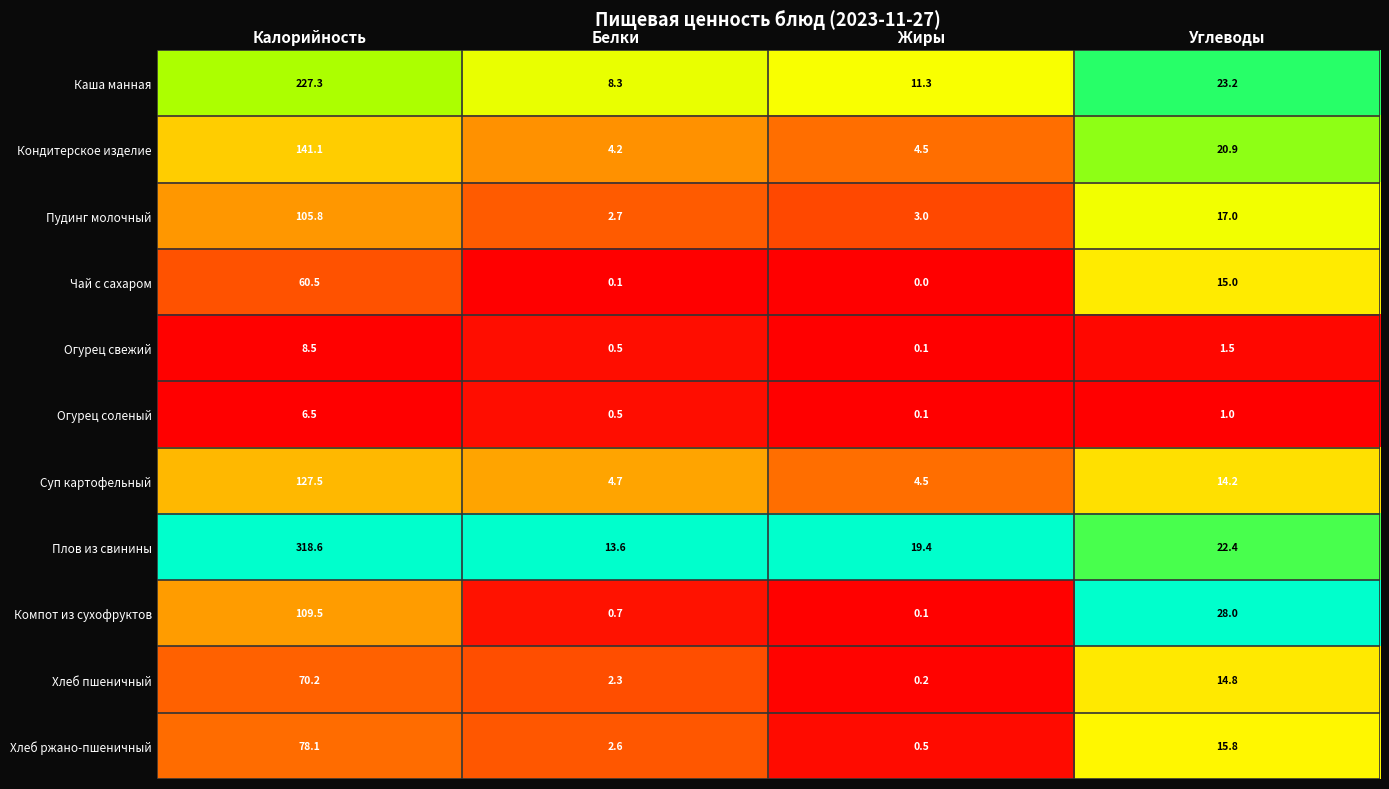

Which series has the largest range (max minus min)?

Плов из свинины